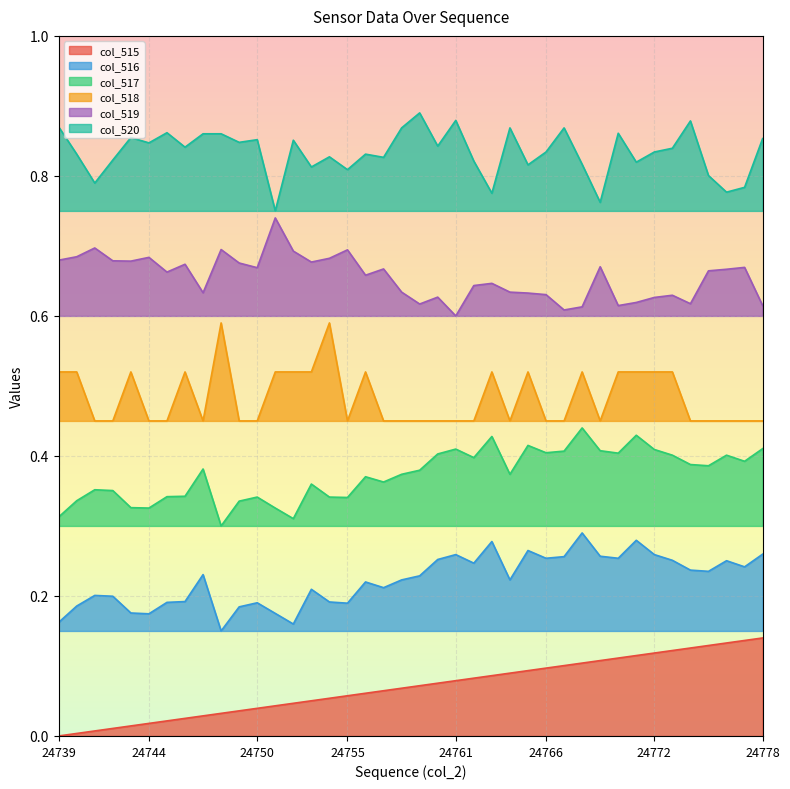

What is the difference between the maximum and minimum values in the col_520 series?

0.1